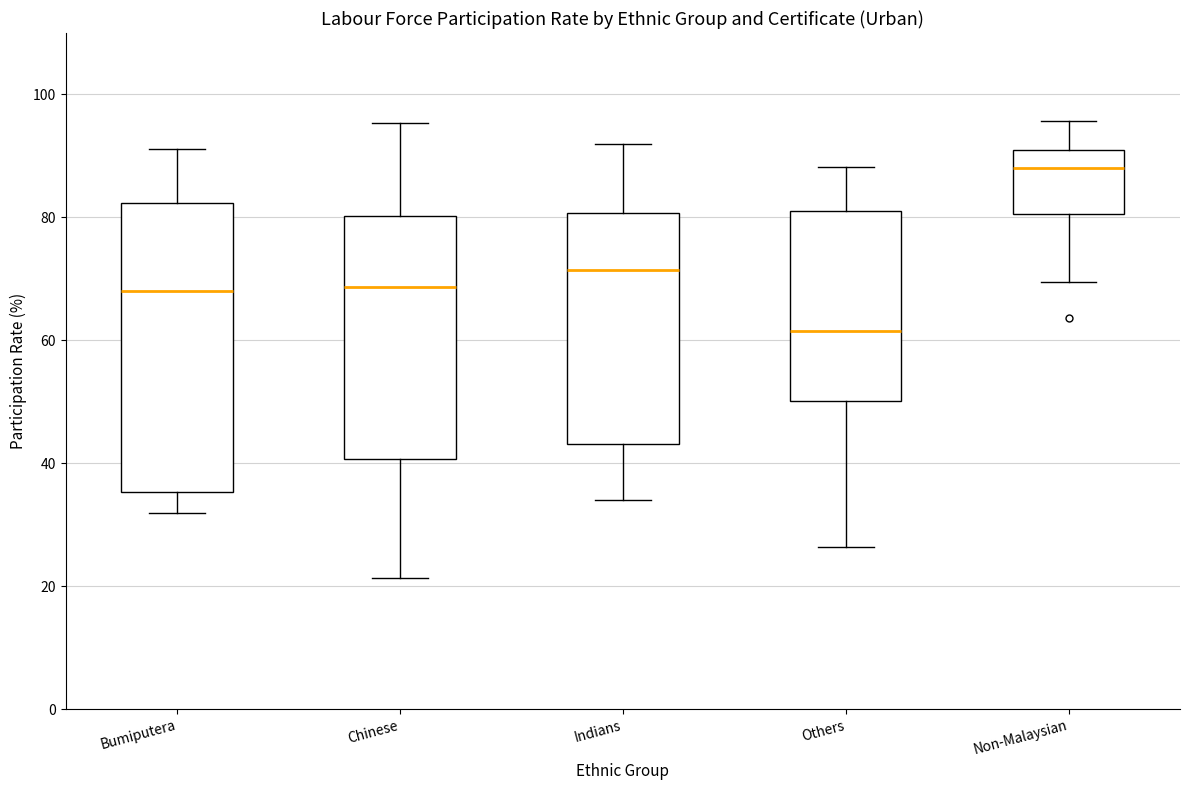

Reading left to right, transcribe this box plot: for each box, give where its median line is, the range the box spans, and where its two whiskers end, as read against the y-axis. The values are not printed on the chart, so give them approximately, as read against the axis.

Bumiputera: median 68, box 36 to 82, whiskers 32 to 92
Chinese: median 68, box 40 to 80, whiskers 22 to 96
Indians: median 72, box 44 to 80, whiskers 34 to 92
Others: median 62, box 50 to 82, whiskers 26 to 88
Non-Malaysian: median 88, box 80 to 90, whiskers 70 to 96